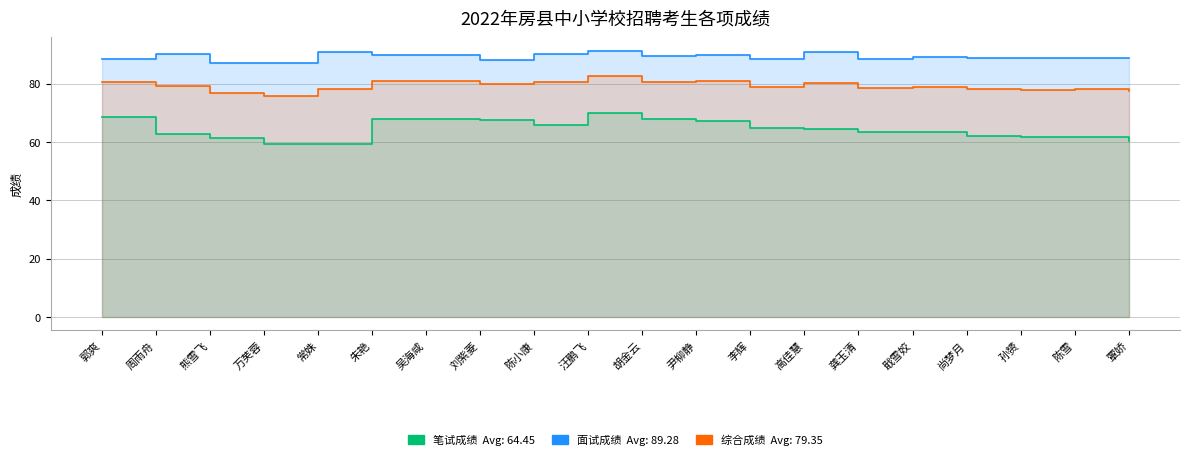

At which category is the sum across all series the highest?

汪鹏飞